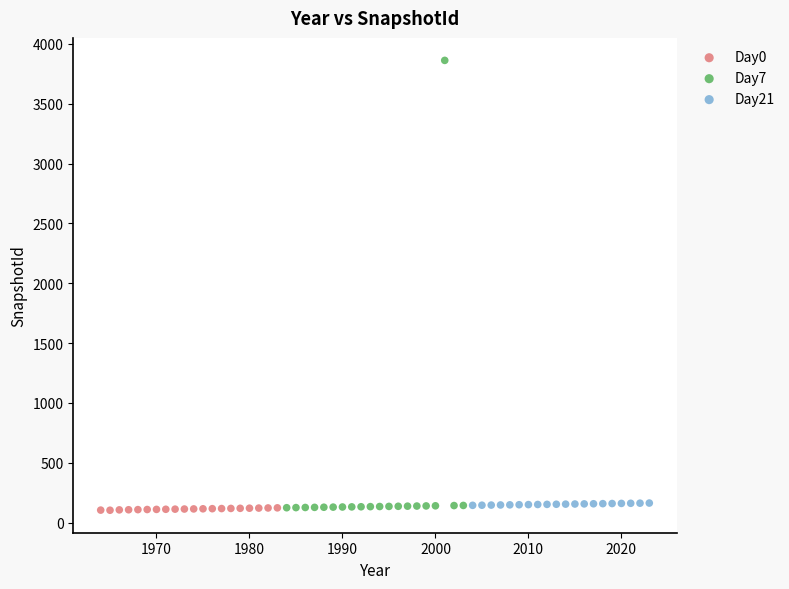

Which series reaches the maximum Y coordinate?

Day7